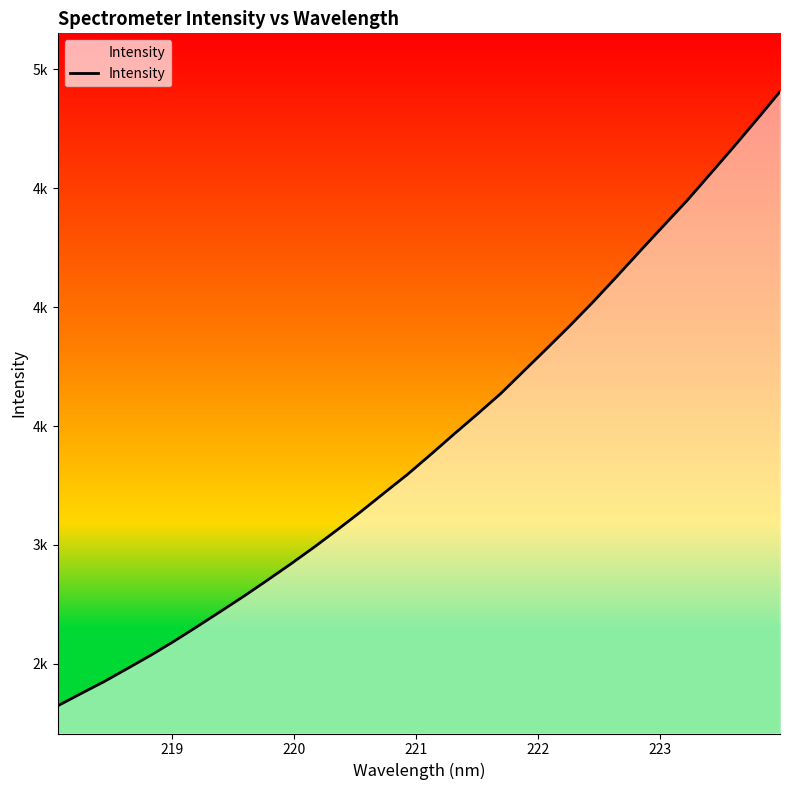

Reading left to right, list all the values displayed in this chart.

2323.4	2375.0	2425.8	2480.9	2536.5	2595.7	2658.0	2721.4	2785.5	2852.3	2920.4	2990.8	3064.2	3139.7	3218.4	3296.3	3380.2	3466.0	3549.9	3636.0	3731.8	3827.5	3924.4	4024.8	4129.9	4236.9	4342.4	4447.2	4559.5	4672.2	4787.9	4905.8